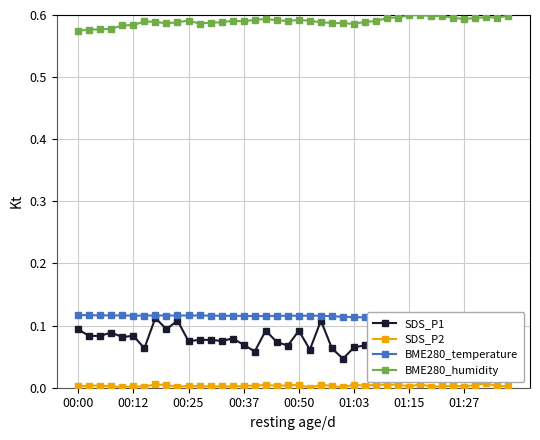

What is the average value of the SDS_P1 series?

0.1